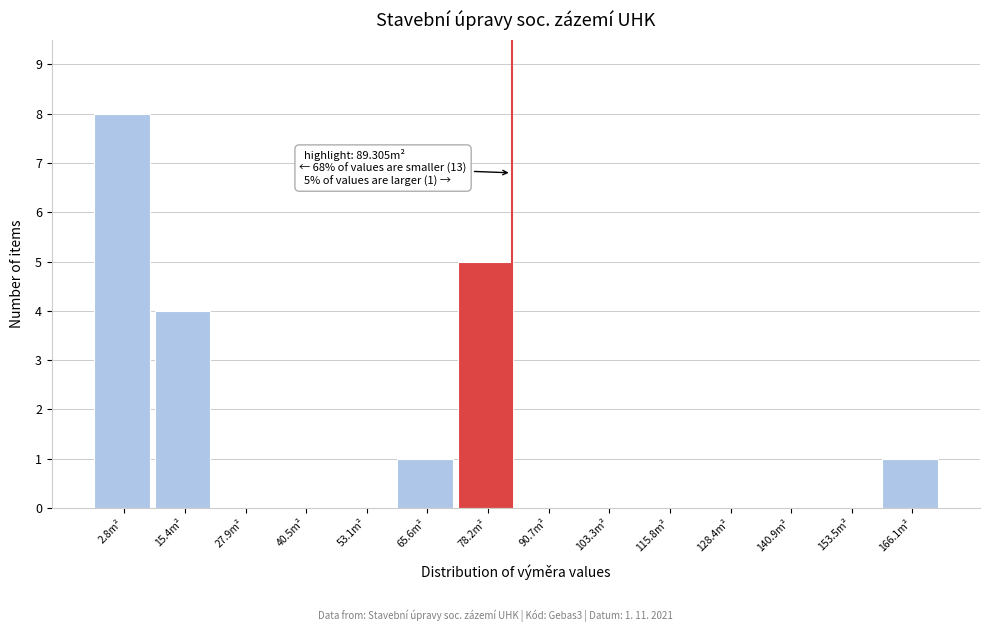

Reading left to right, extract all data points from this chart.

2.8m²=8	15.4m²=4	27.9m²=0	40.5m²=0	53.1m²=0	65.6m²=1	78.2m²=5	90.7m²=0	103.3m²=0	115.8m²=0	128.4m²=0	140.9m²=0	153.5m²=0	166.1m²=1